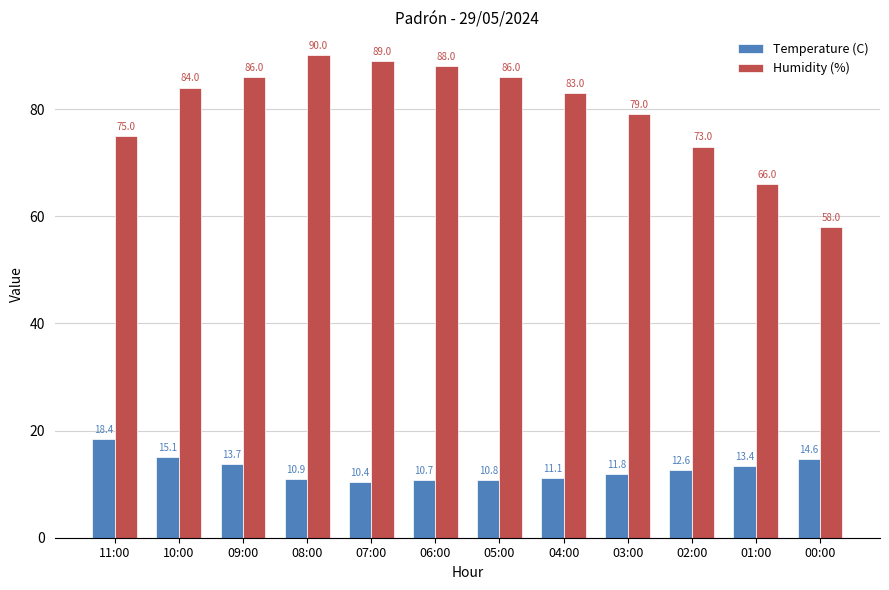

What is the label of the 12th bar from the left?

00:00